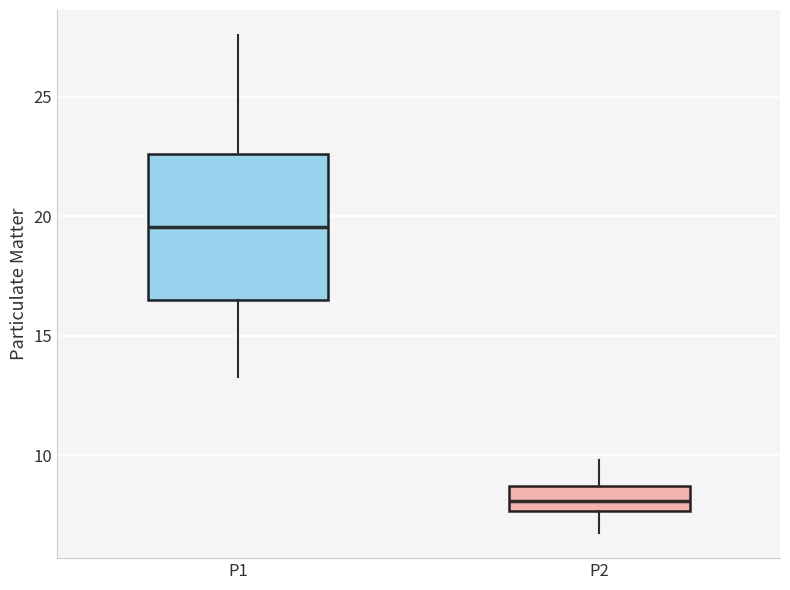

Where does the lower whisker of the box for P1 end on the y-axis? The values are not printed on the chart, so give them approximately, as read against the axis.

13.5